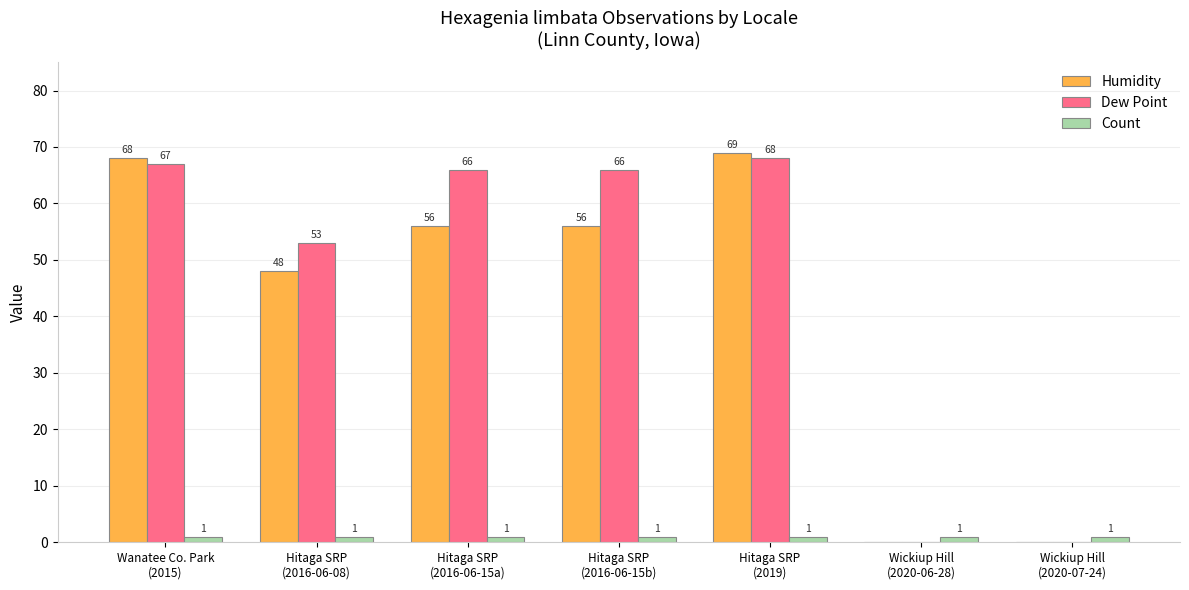

Which series has the largest total across all categories?

Dew Point